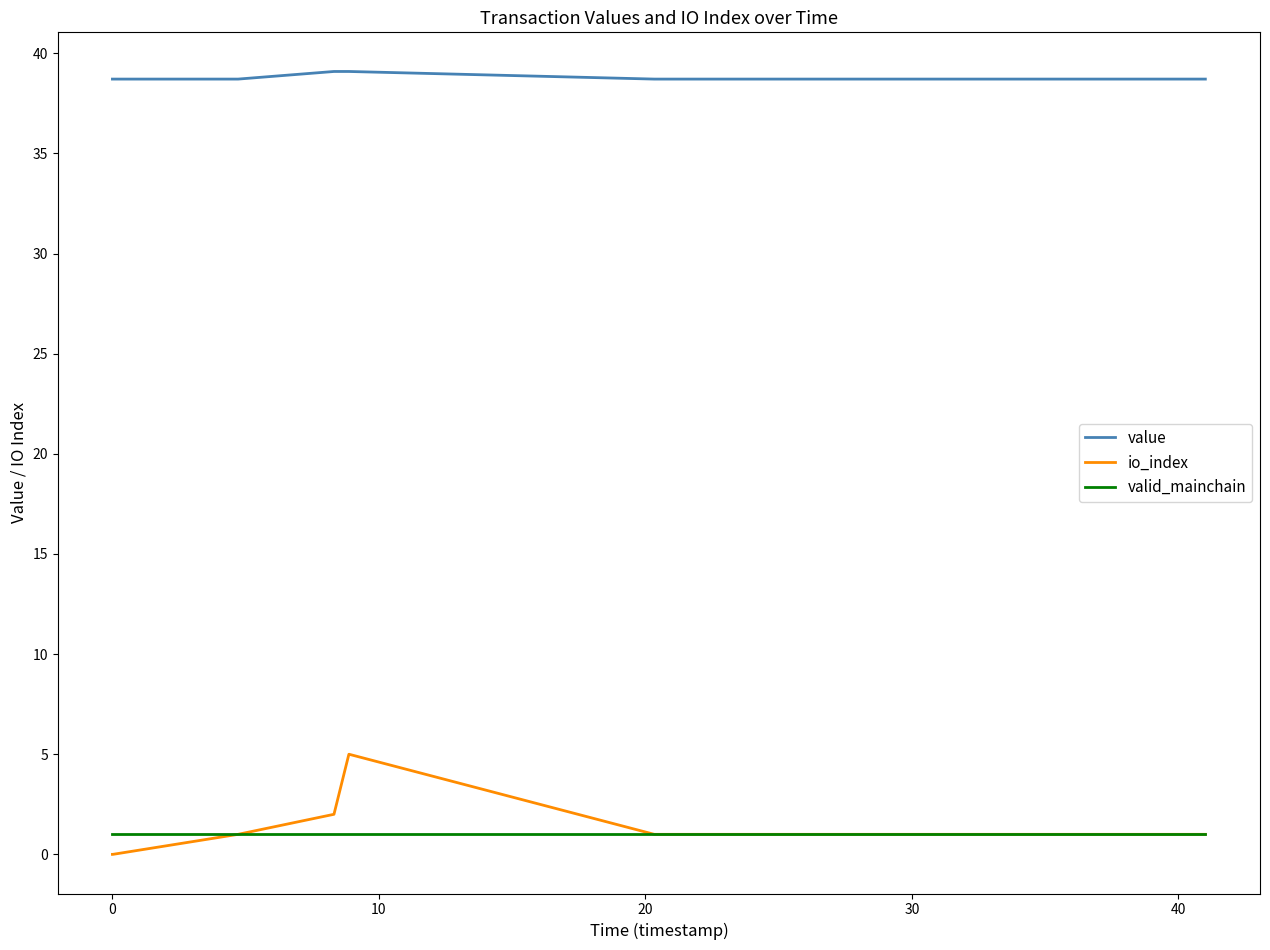

What is the average value of the value series?

38.8